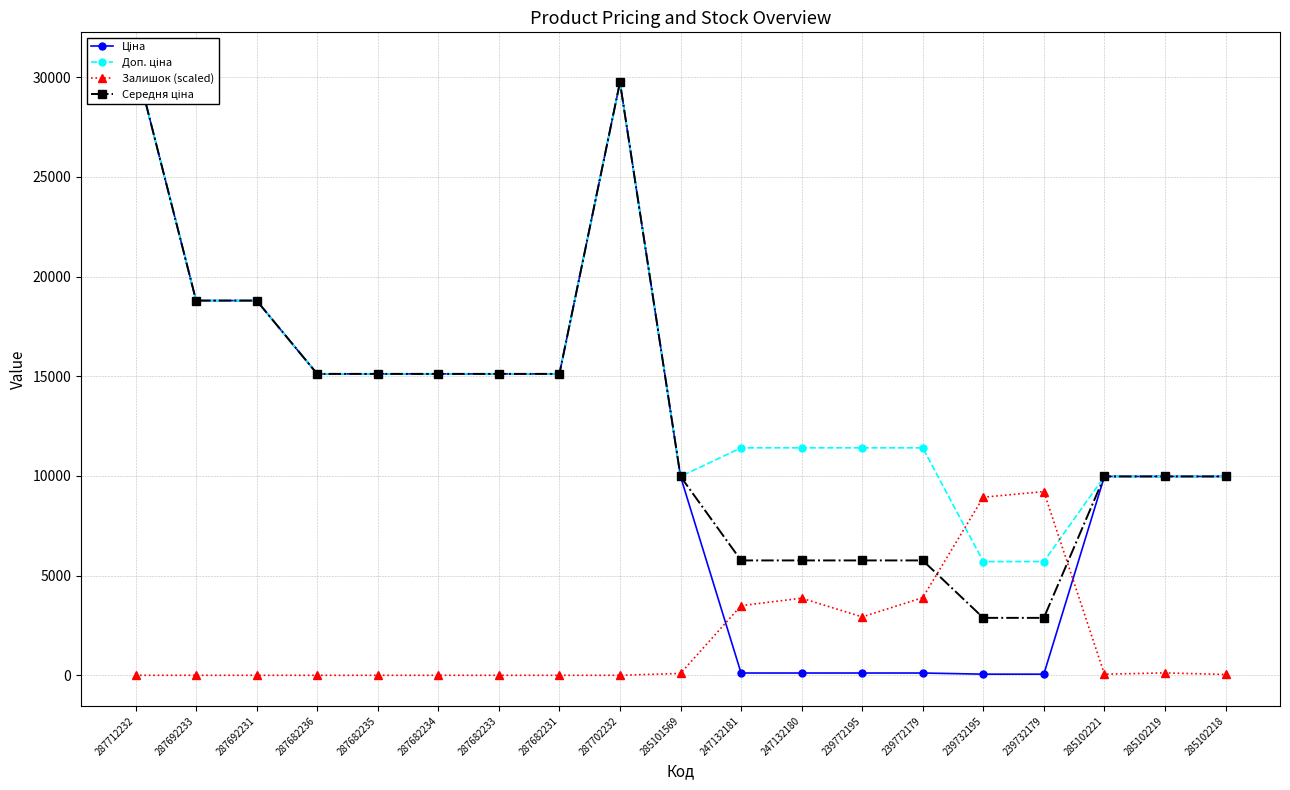

The Ціна series shows 9975.0 at 285102221. True or false?

True